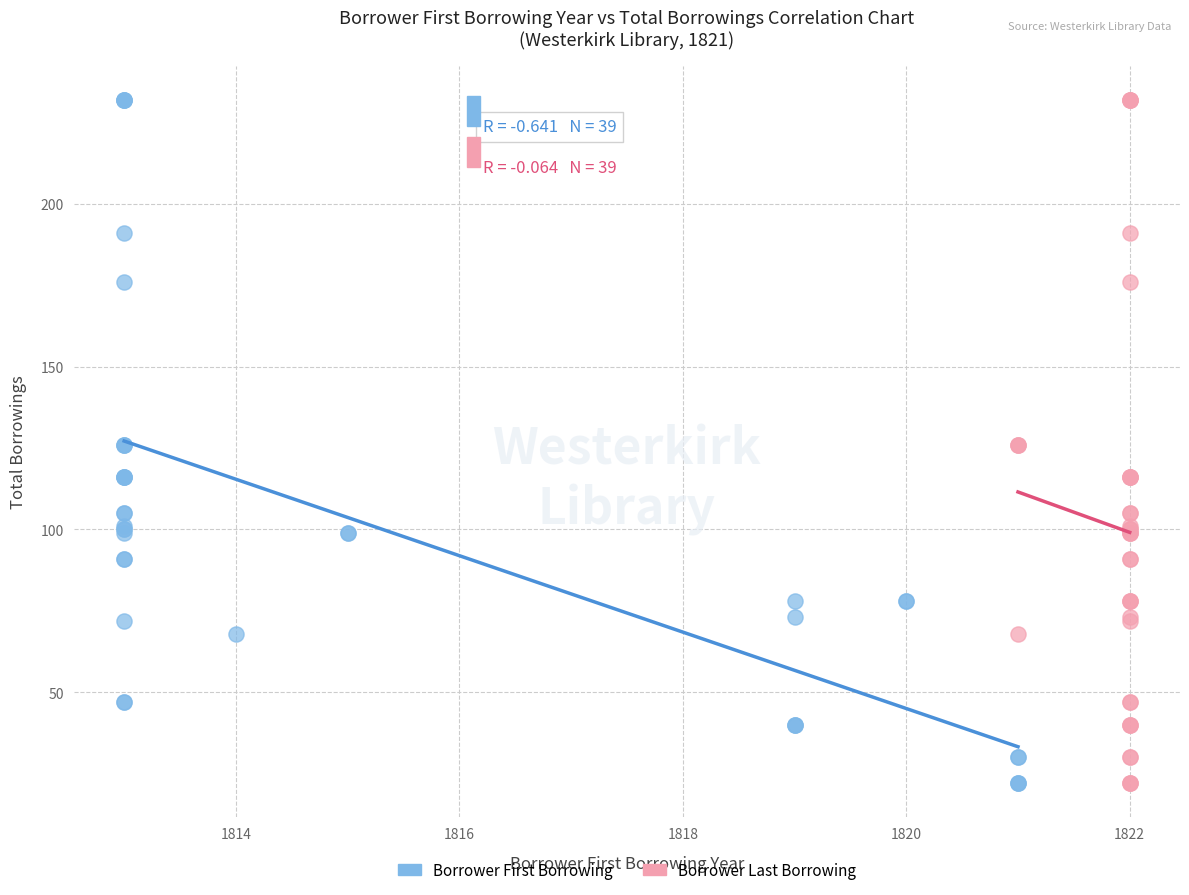

What are all the series names shown in the legend?

Borrower First Borrowing, Borrower Last Borrowing